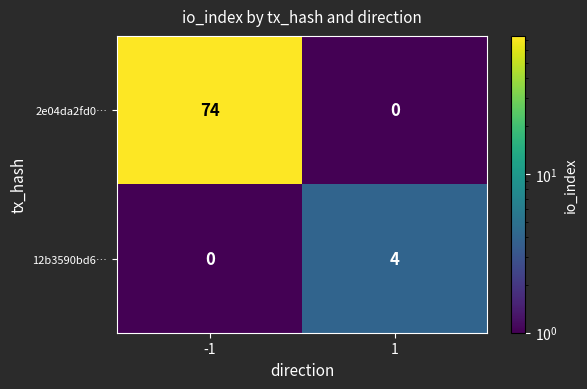

Which series has the largest range (max minus min)?

2e04da2fd0…